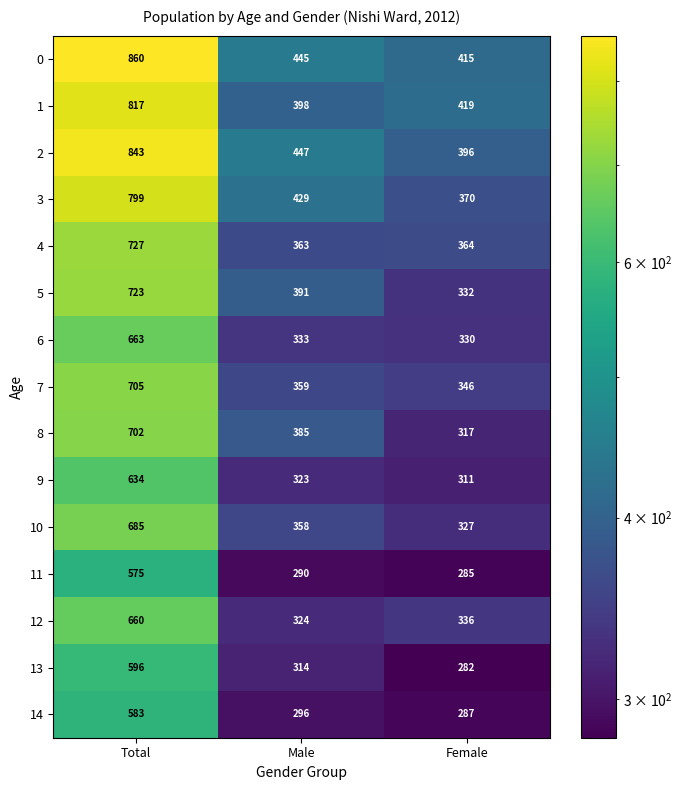

How many series are shown in this chart?

15